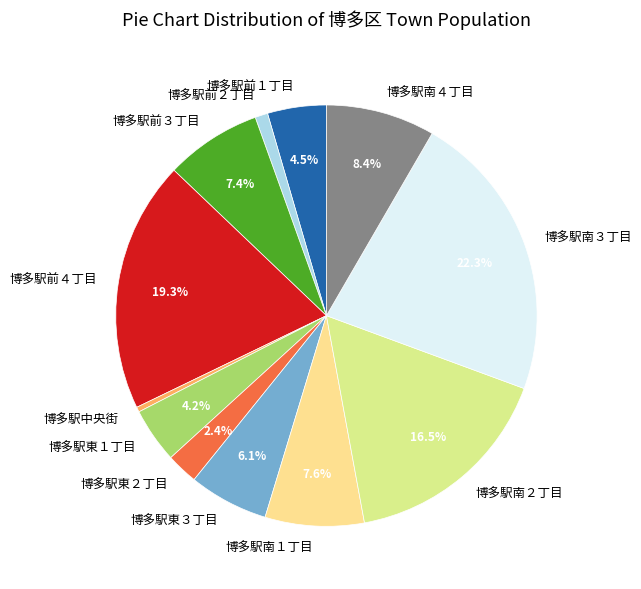

Does 博多駅前２丁目 account for over 50% of the chart?

No